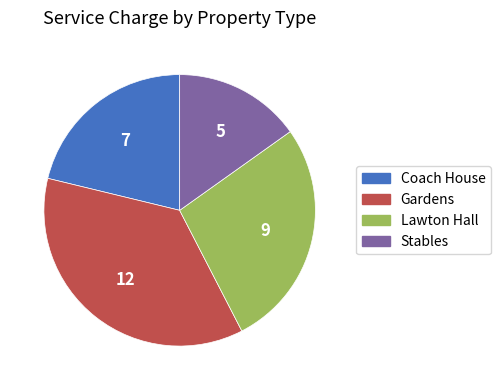

The Gardens slice represents 30% of the pie. True or false?

False